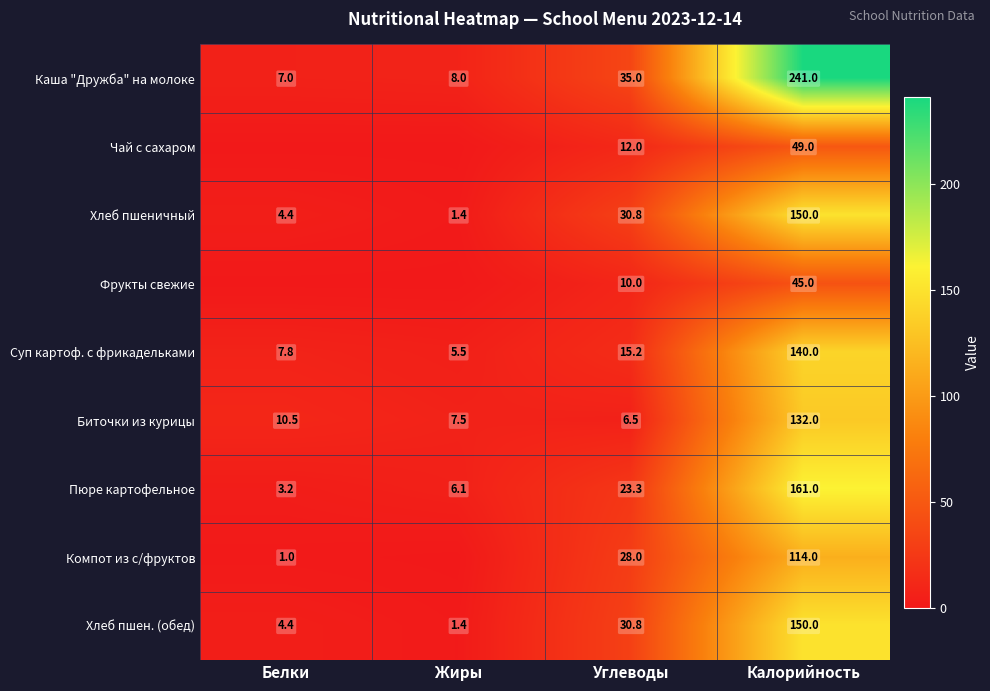

What is the difference between the second highest and minimum values in the Каша "Дружба" на молоке series?

28.0